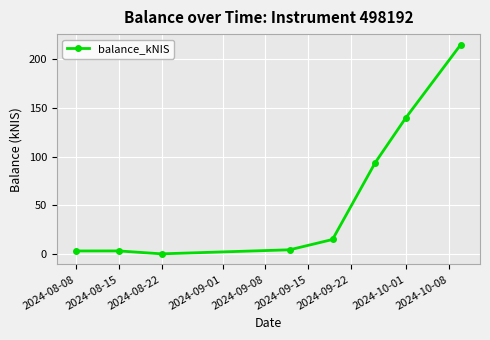

Does the chart display data point markers on the line(s)?

Yes